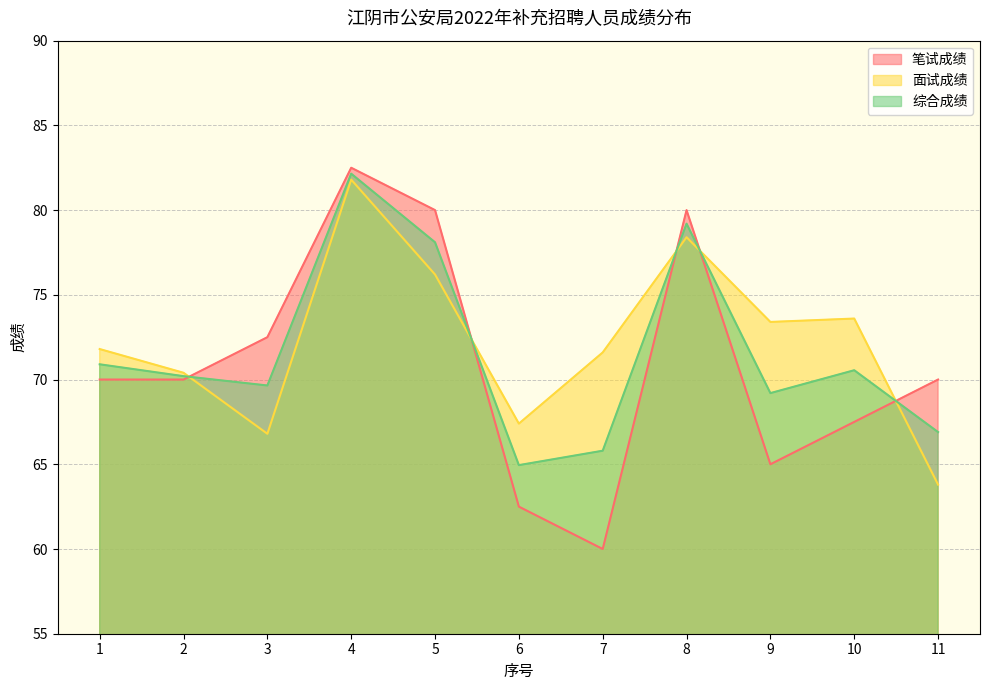

Which category has the highest value across all series?

4